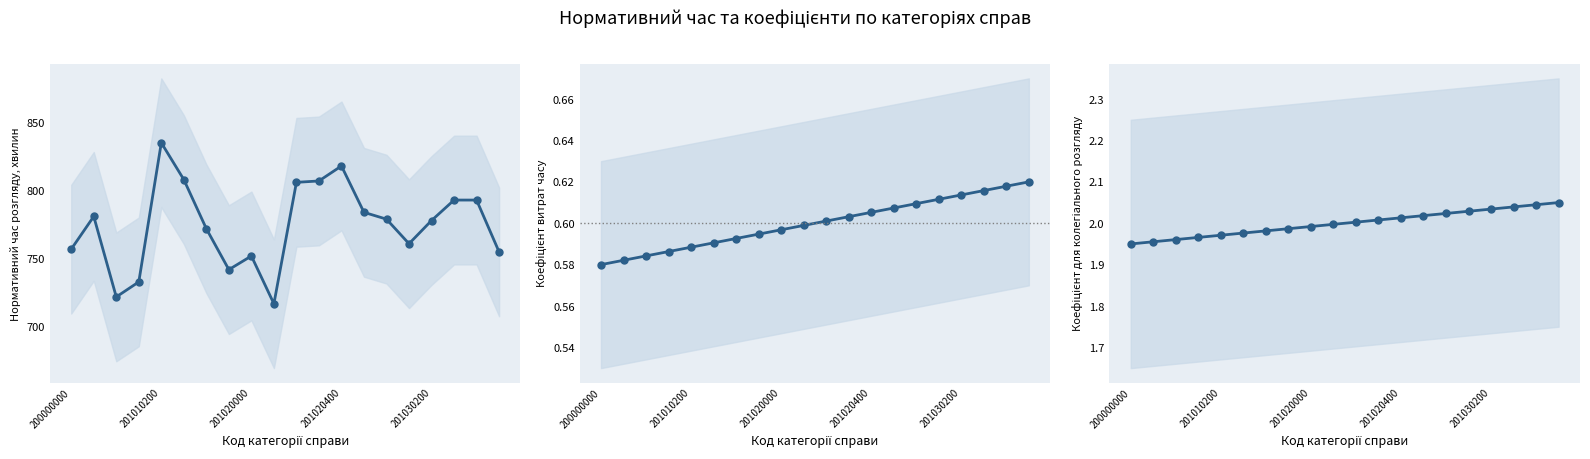

At how many categories does at least one series exceed 705?

20